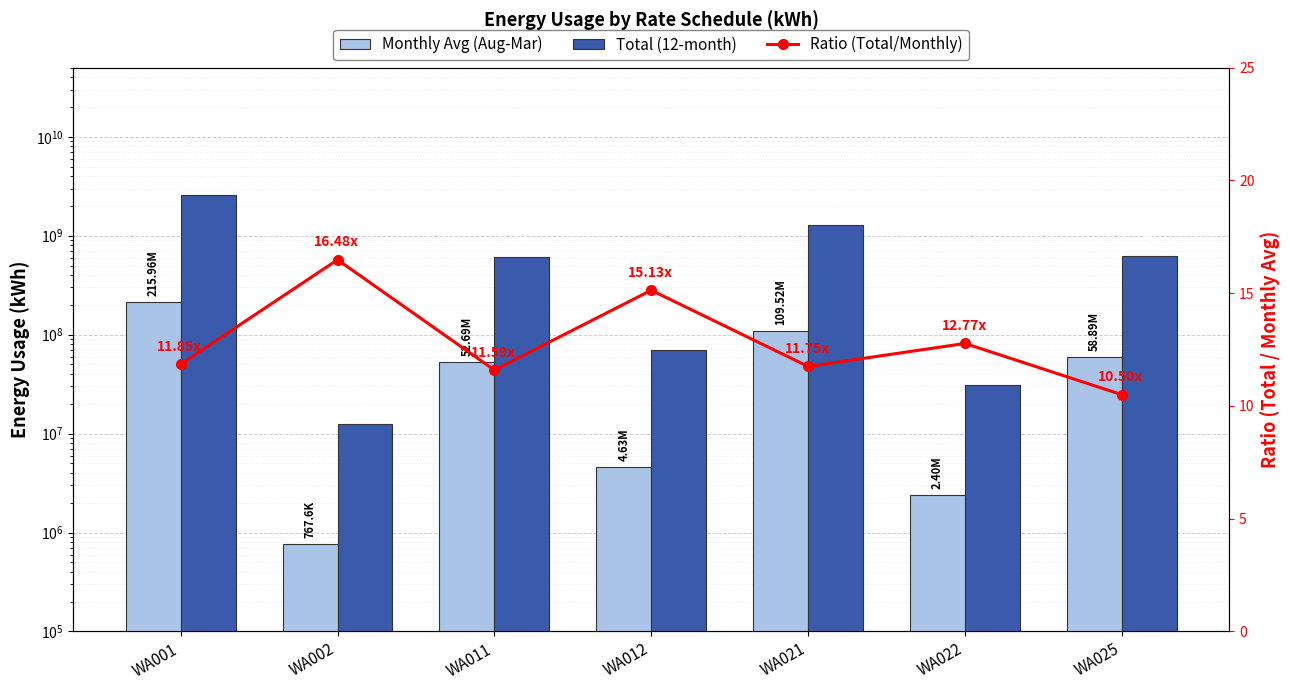

How many groups of bars are there?

7